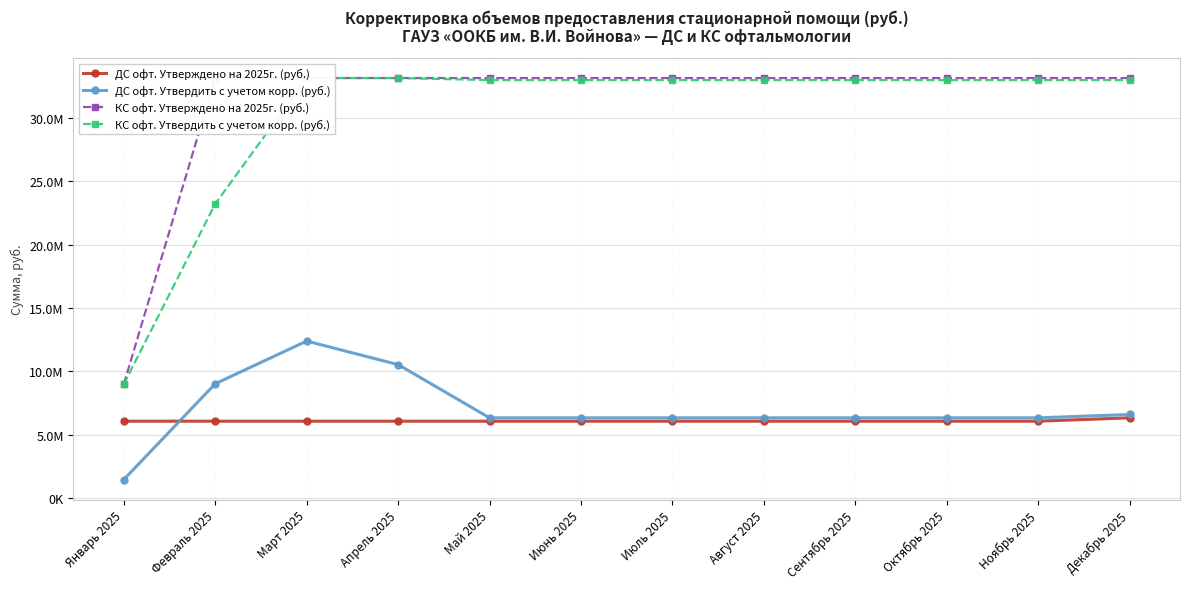

Count the number of categories in the chart.

12